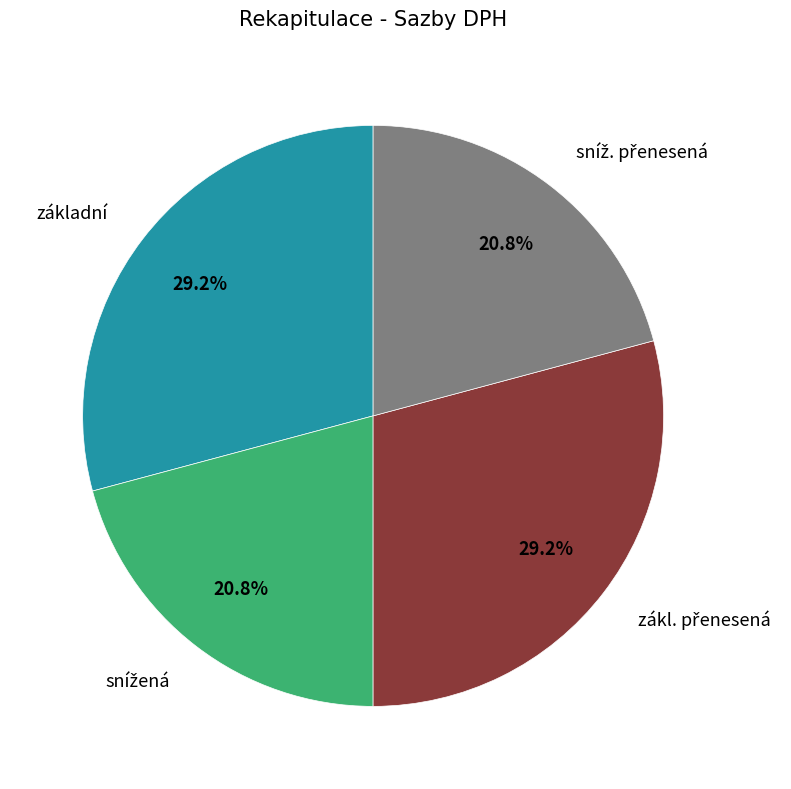

Does any single category account for the majority?

No